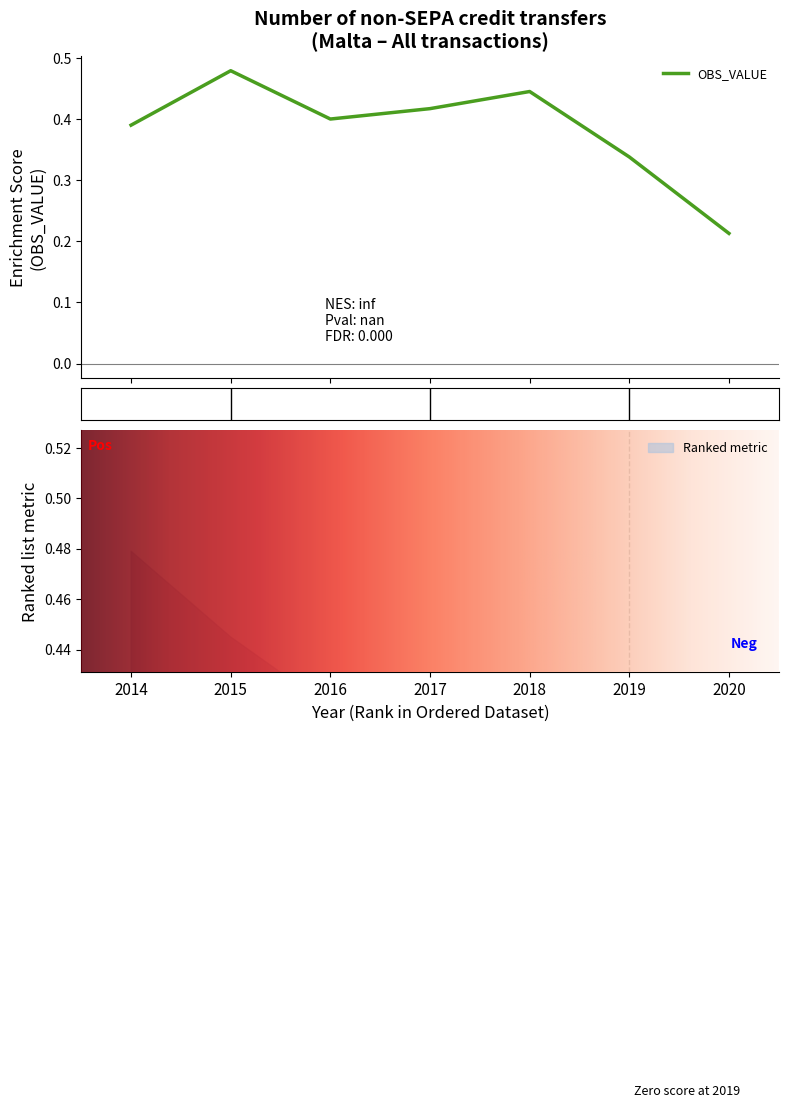

How many values are between 0 and 1?

7